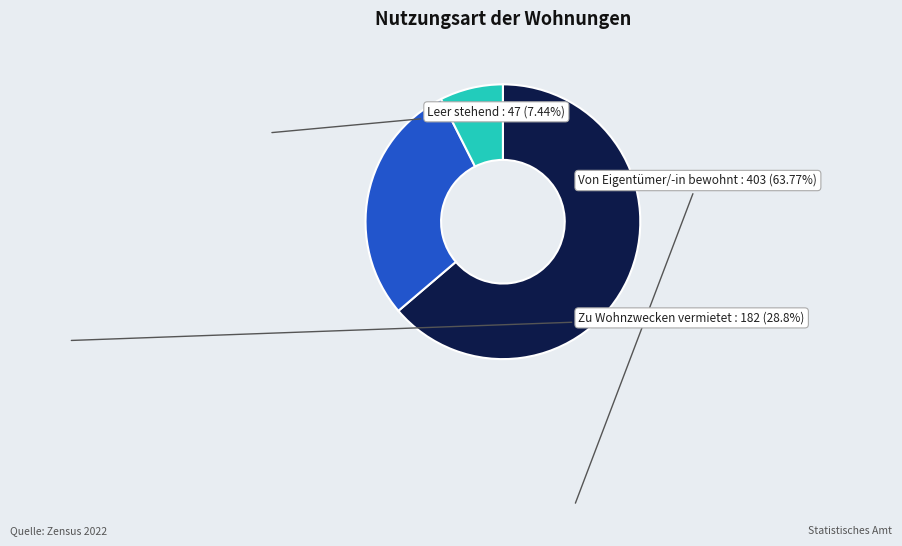

Is there a majority slice in this chart?

Yes